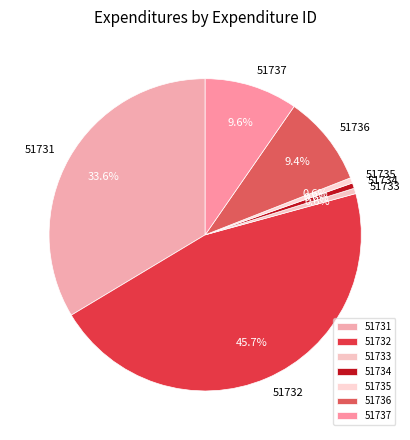

To the nearest percent, what is the average slice percentage?

14%